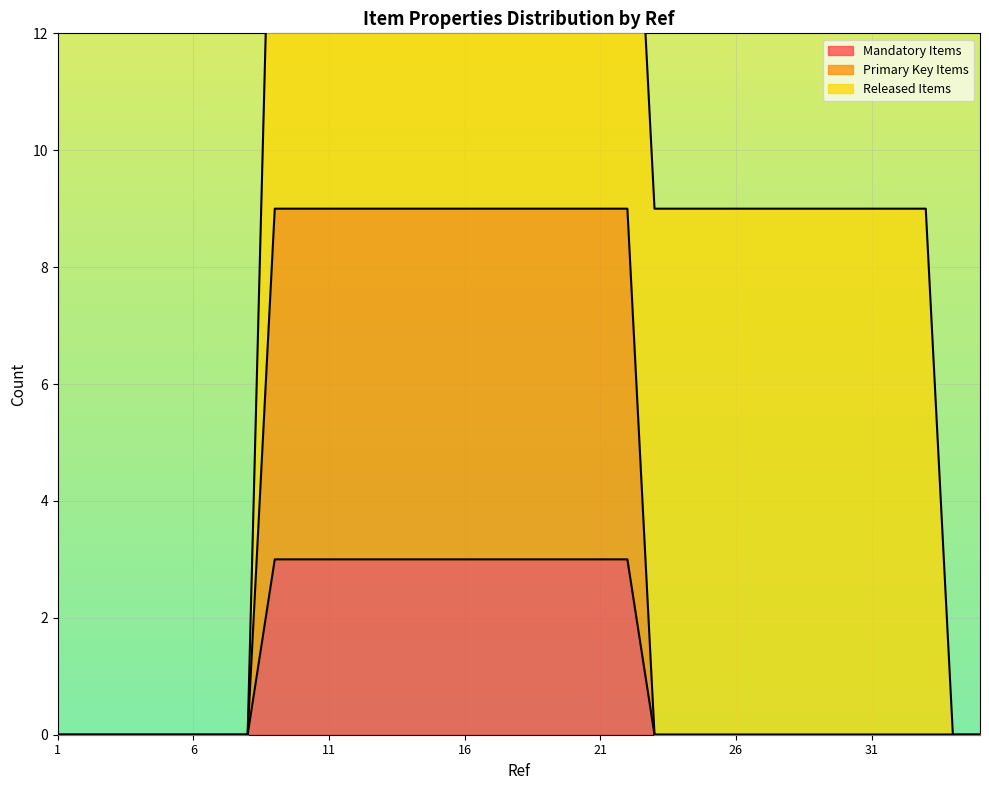

Which has a higher value, 6 or 14?

14